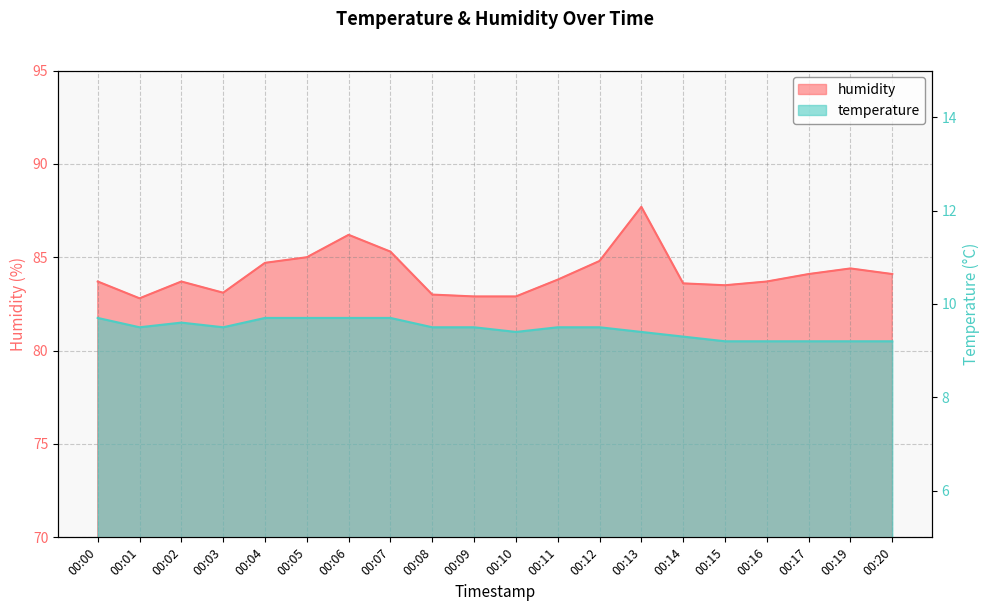

Which has a higher value, 00:03 or 00:15?

00:03